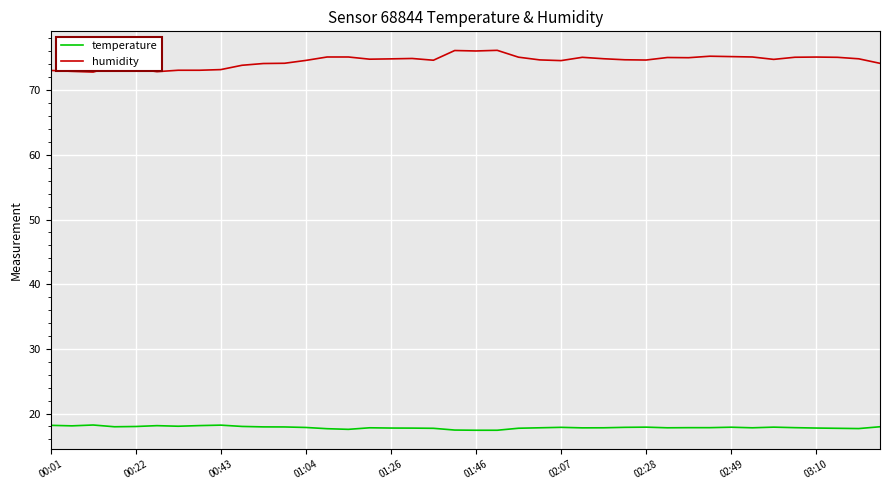

At how many categories does at least one series exceed 64?

40